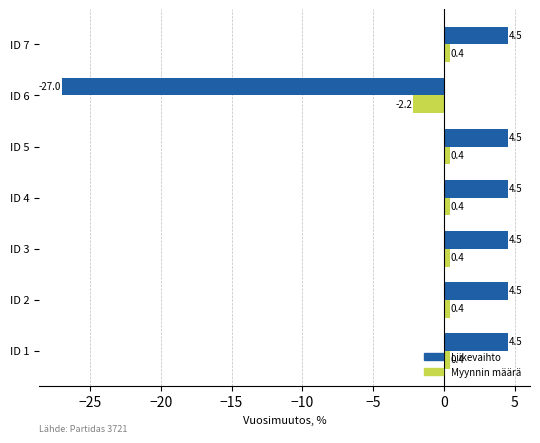

The Myynnin määrä series shows -2.2 at ID 6. True or false?

True